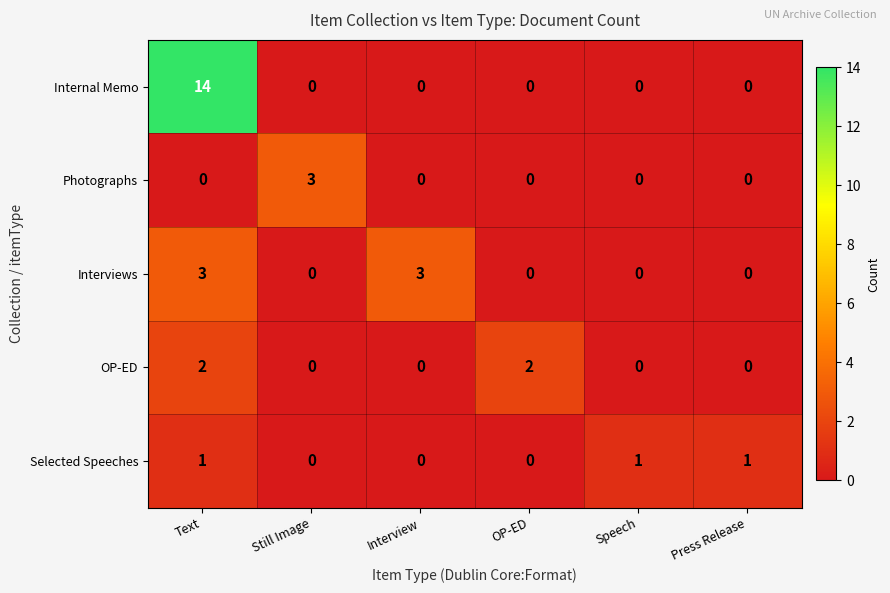

How many distinct data groups are displayed?

5